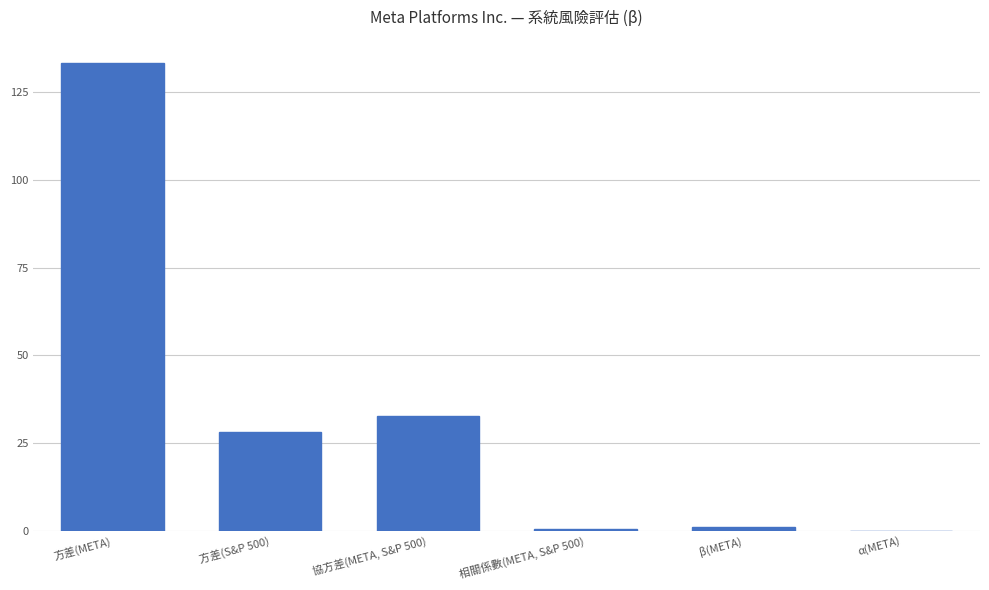

Which has a higher value, 協方差(META, S&P 500) or 方差(S&P 500)?

協方差(META, S&P 500)